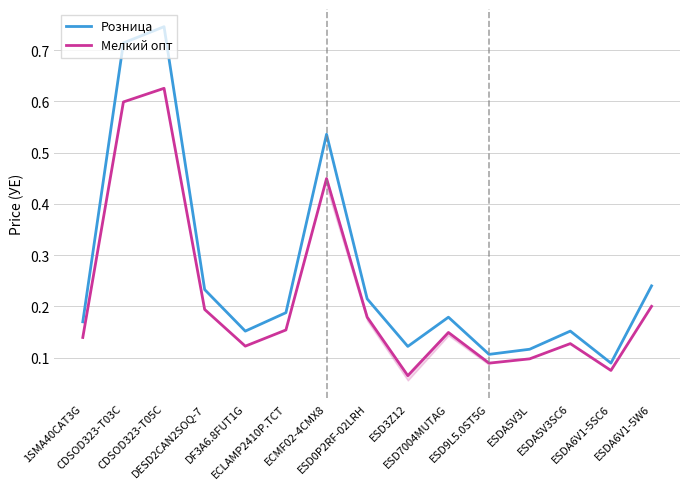

Rank the series by their average value, from highest to lowest.

Розница, Мелкий опт